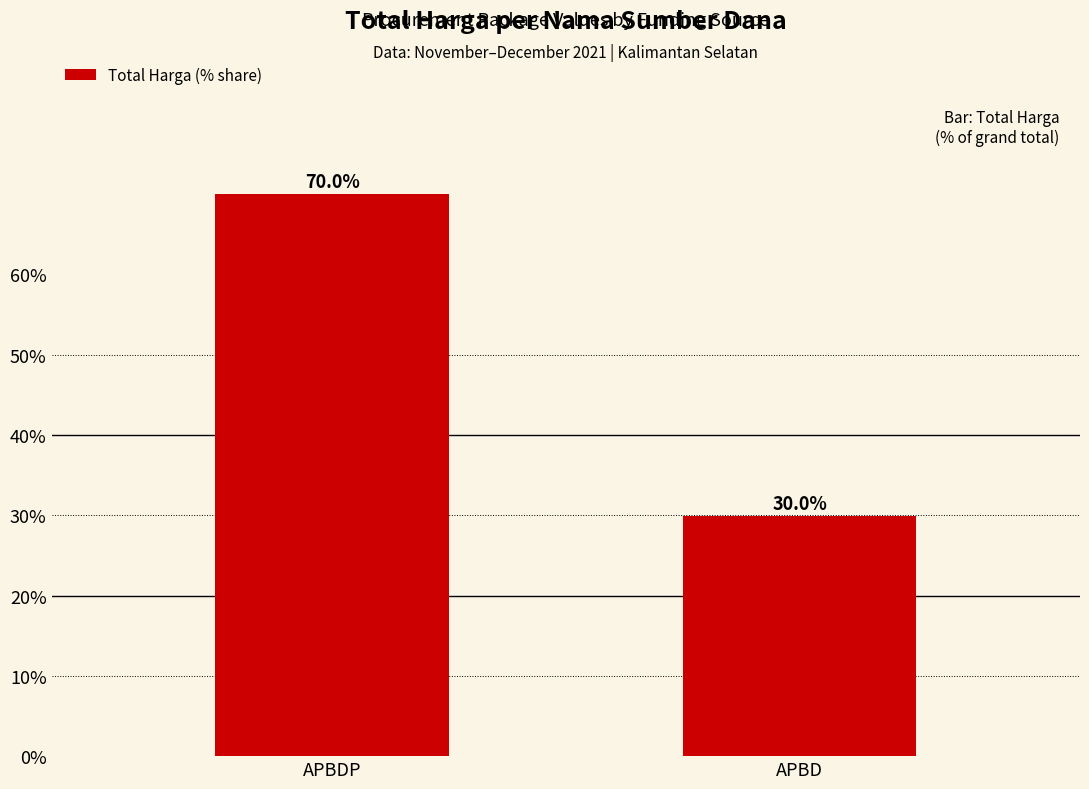

What is the label of the 2nd bar from the left?

APBD